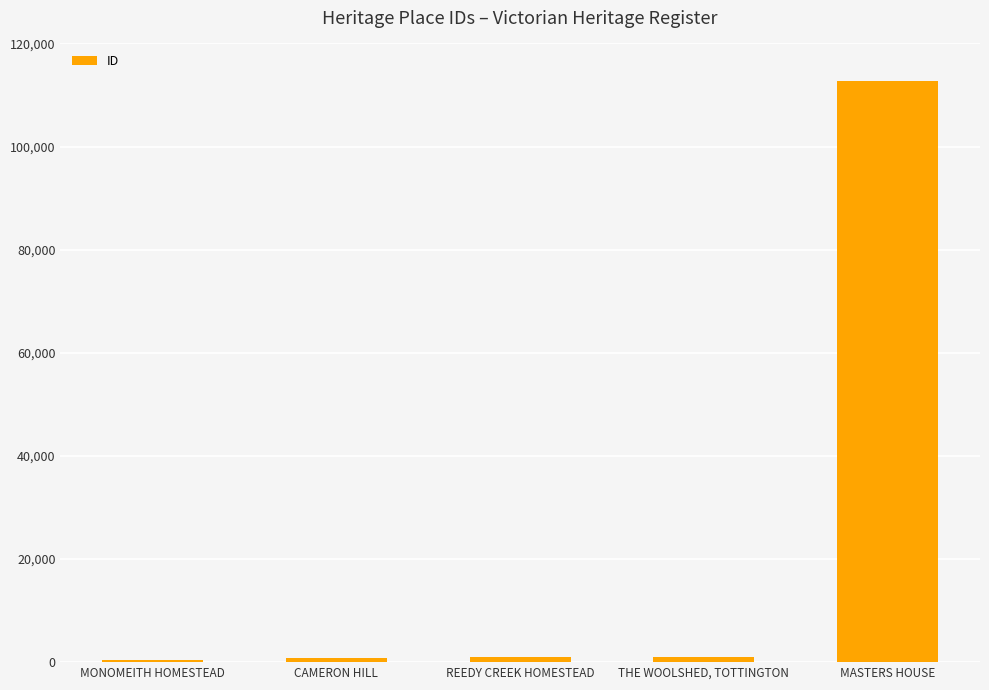

Where is the data nearest to the value 56498?

THE WOOLSHED, TOTTINGTON